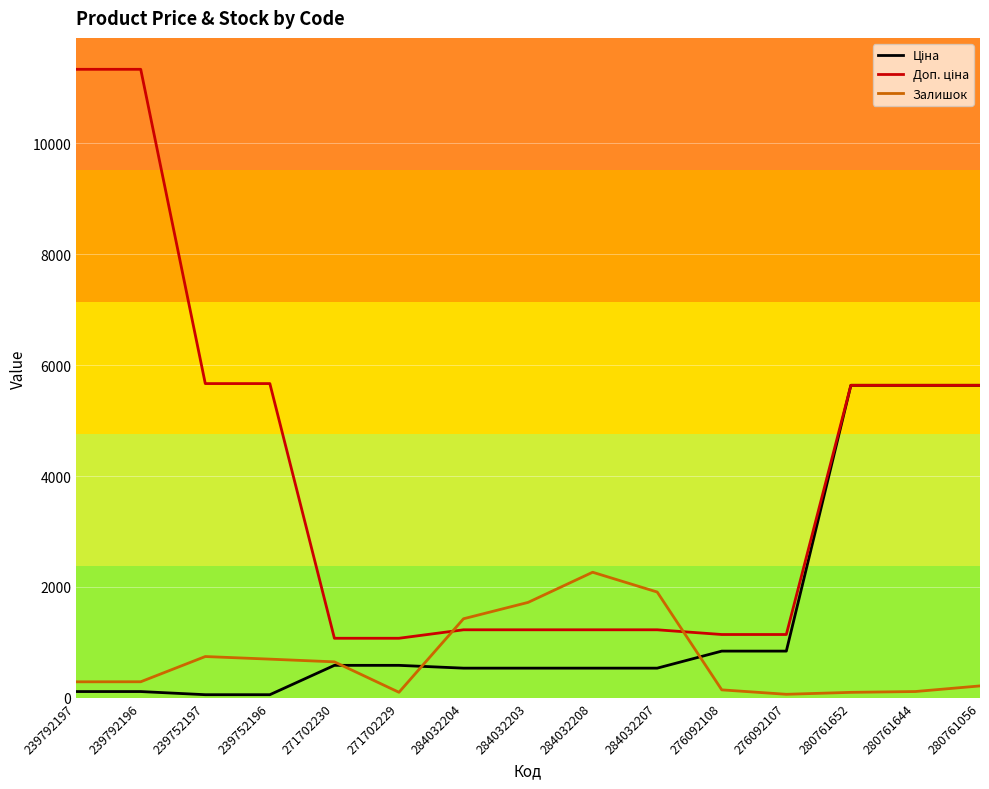

What is the total value across all series at 284032208?

4027.6